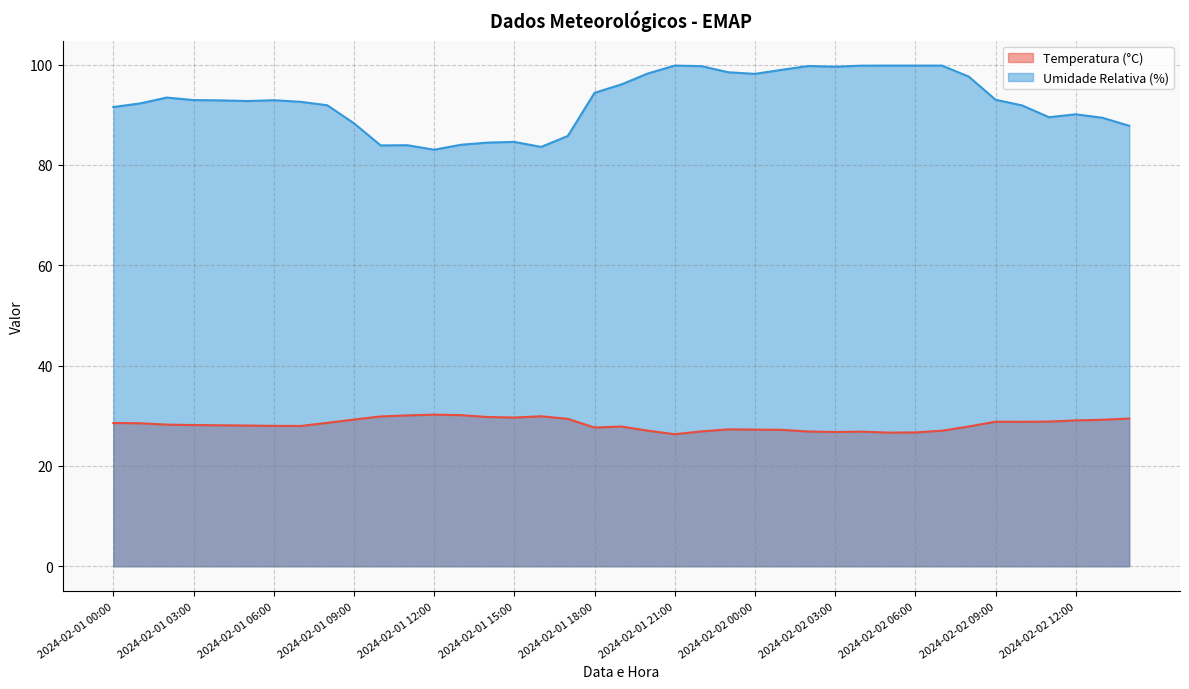

What is the maximum value shown in the chart?

99.8